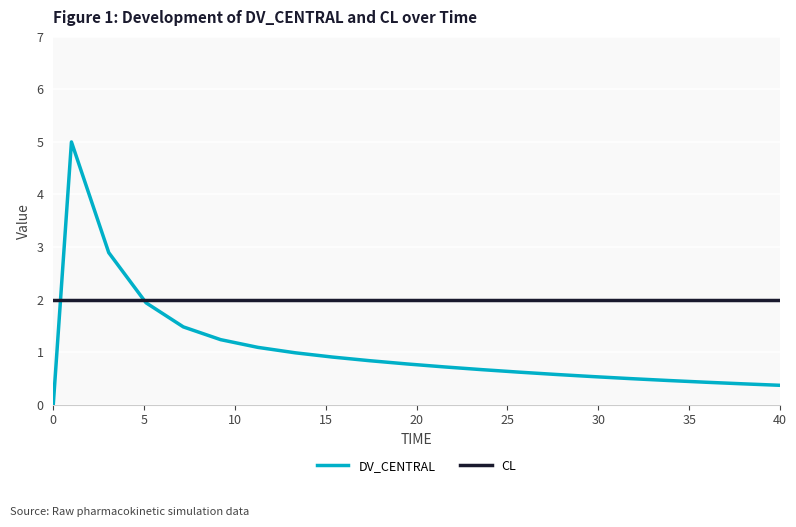

The value of DV_CENTRAL at 14 is 0.3. True or false?

False